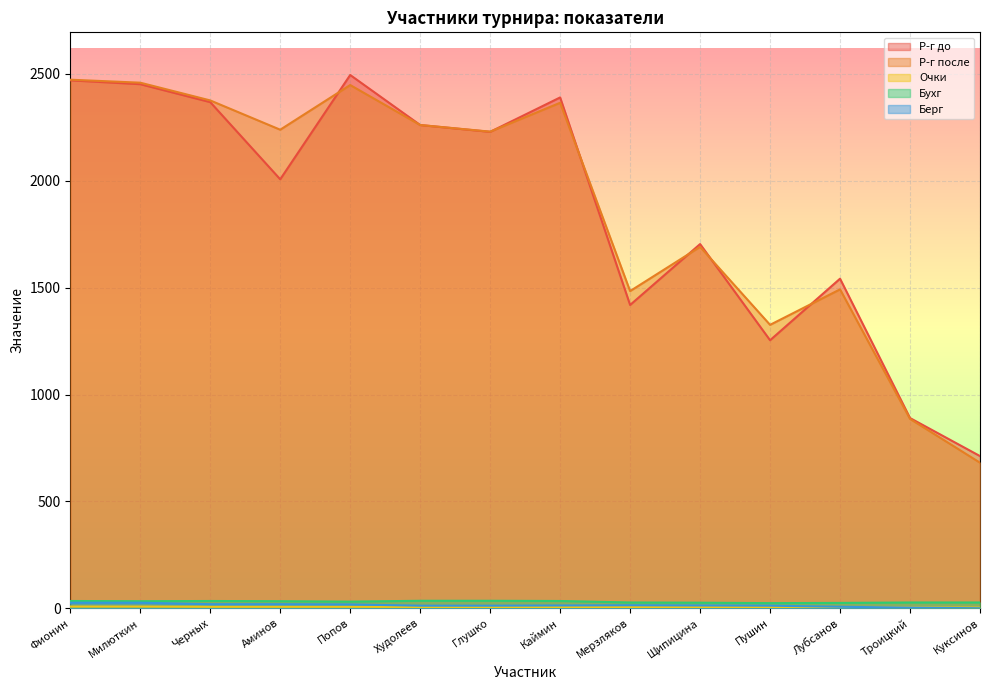

Which category has the highest value across all series?

Попов